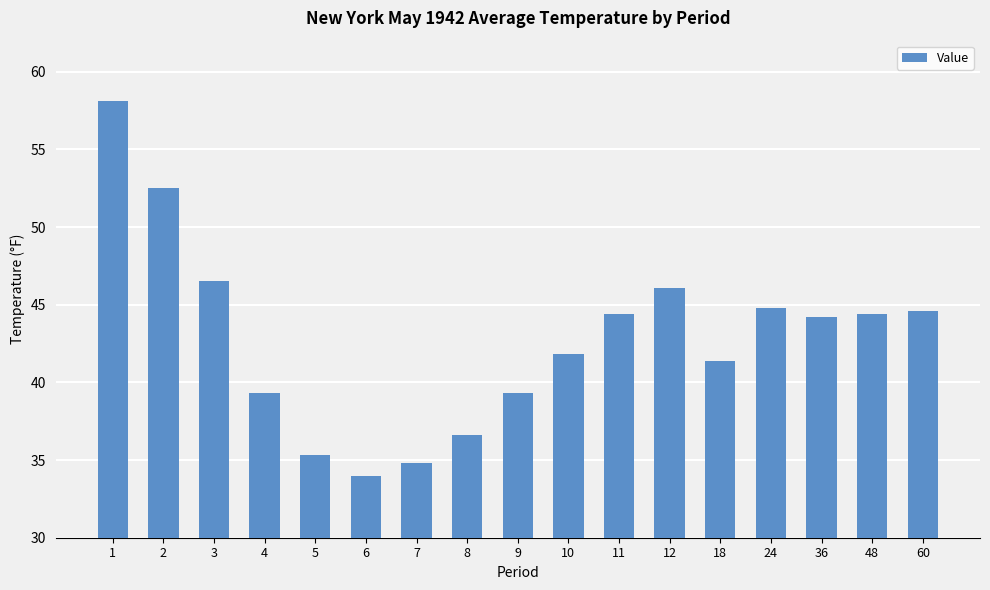

The value at 10 is 41.8. True or false?

True